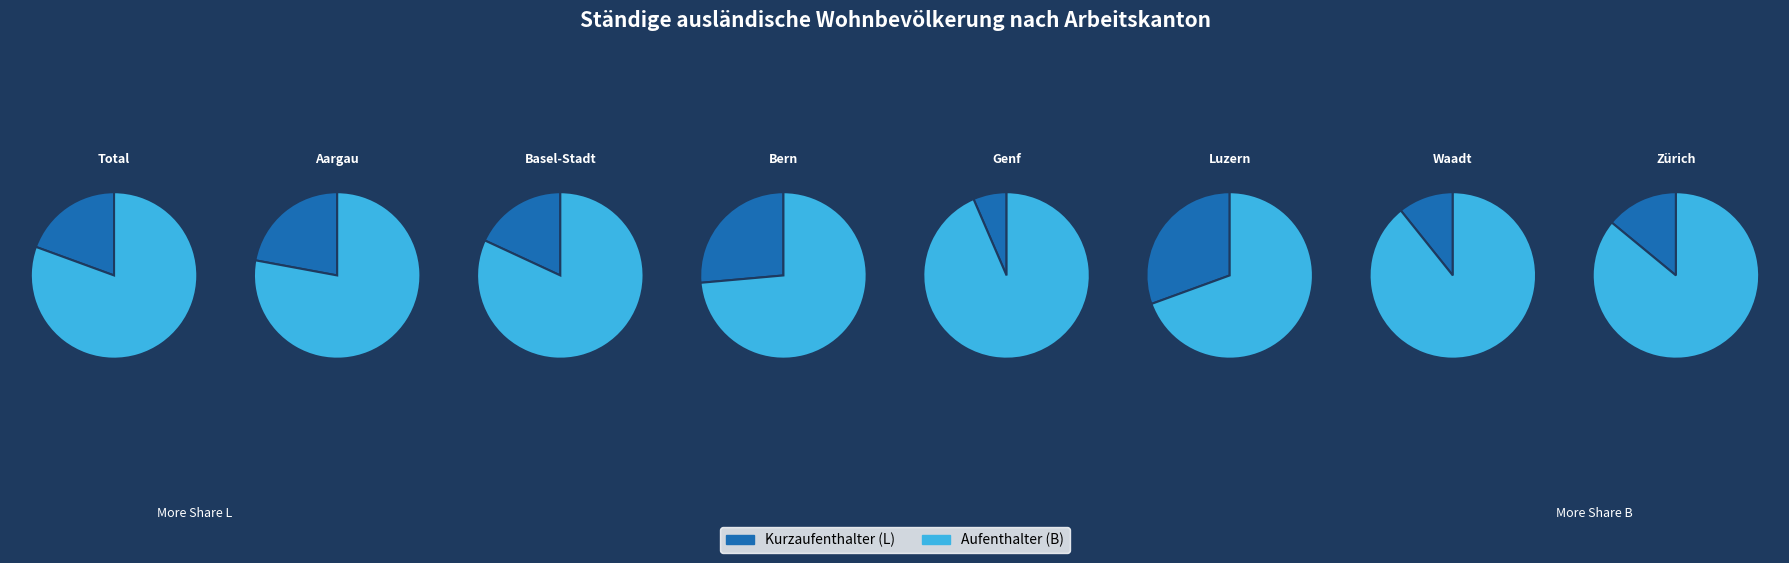

Is it true that Genf is 15% of the pie?

False